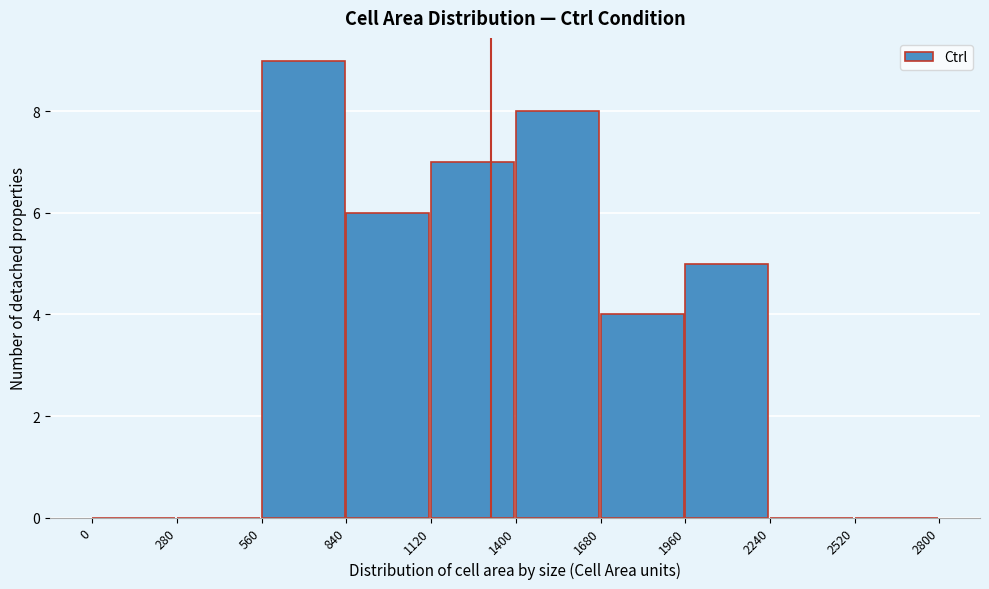

Reading left to right, list every bar in this chart as the range it spans on the x-axis followed by its height. The values are not printed on the chart, so give them approximately, as read against the axis.

0 to 280: 0
280 to 560: 0
560 to 840: 9
840 to 1120: 6
1120 to 1400: 7
1400 to 1680: 8
1680 to 1960: 4
1960 to 2240: 5
2240 to 2520: 0
2520 to 2800: 0